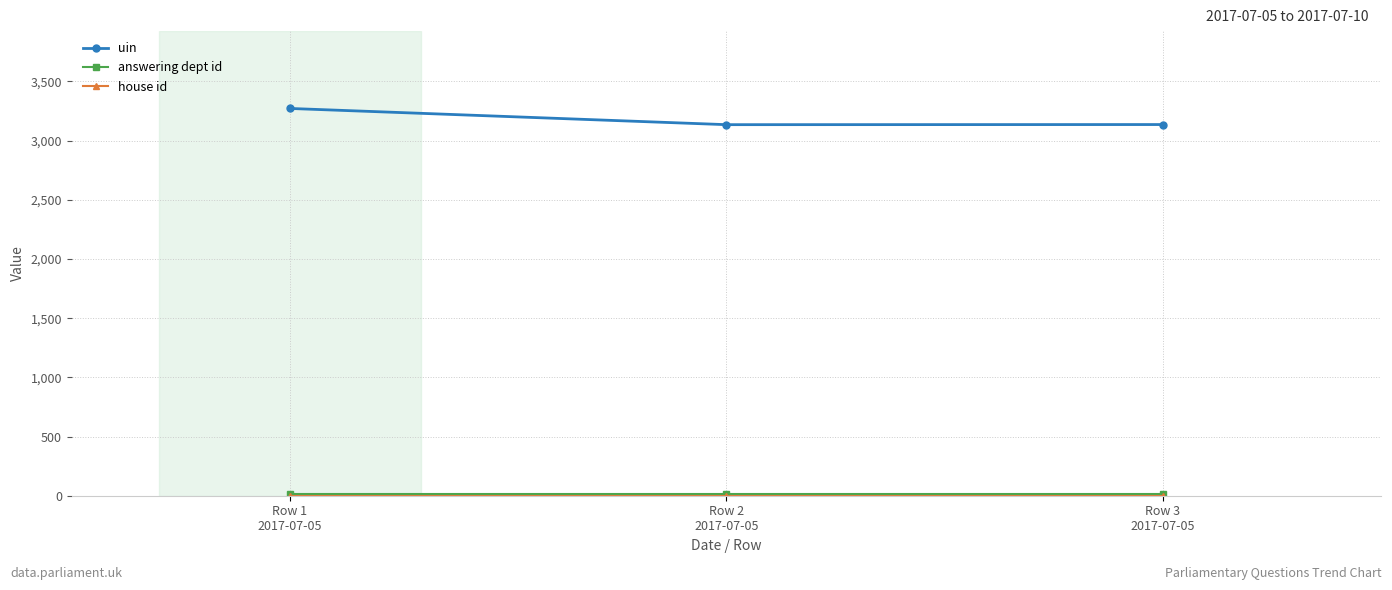

What is the lowest value of the uin series?

3135